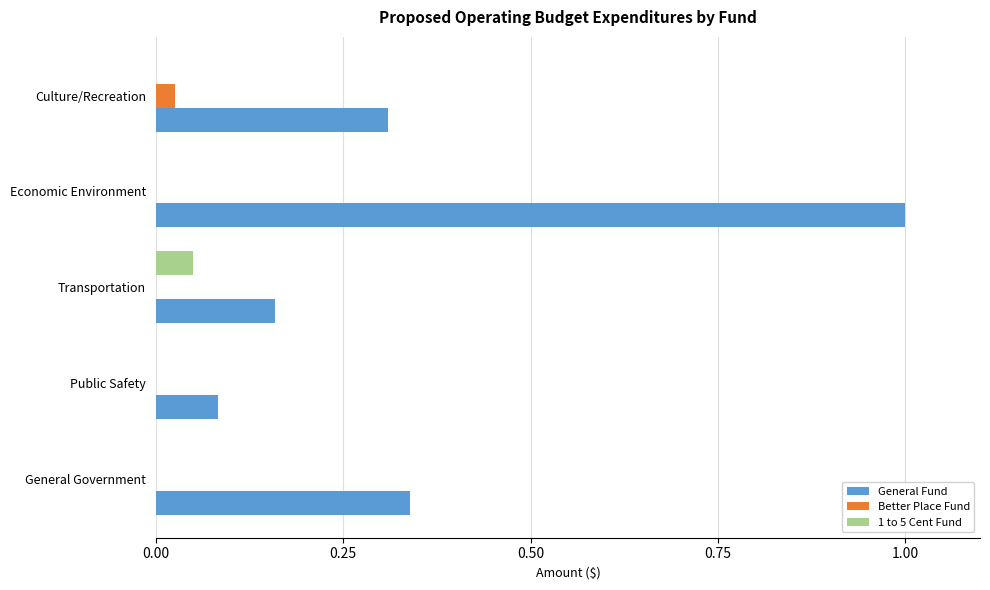

At which label does 1 to 5 Cent Fund reach its peak?

Transportation